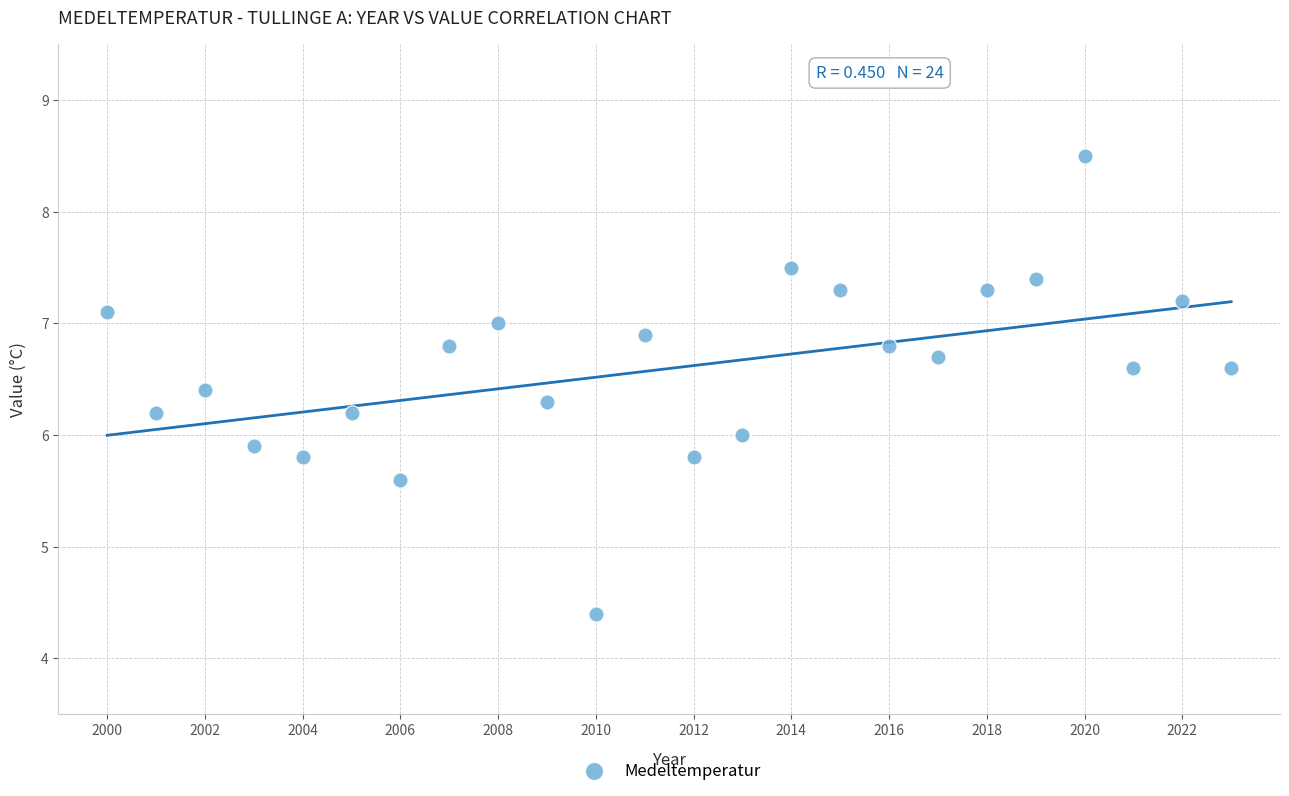

What is the range of X values (max minus min)?

23.0